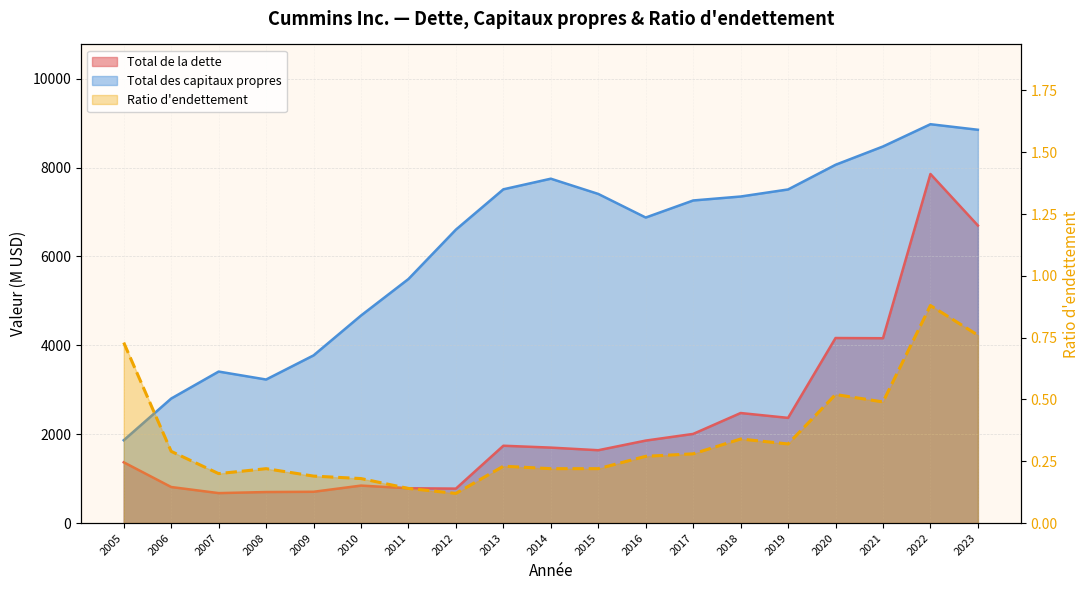

The Total de la dette series shows 843.0 at 2010. True or false?

True